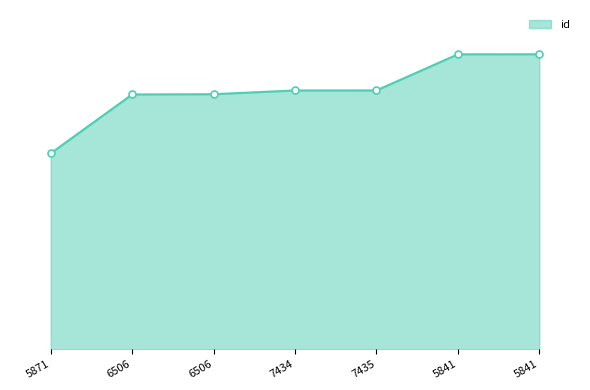

What is the label of the 3rd point from the right?

7435